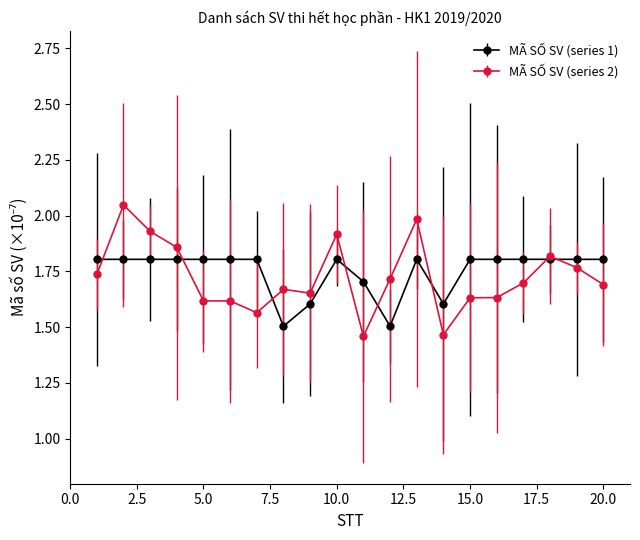

At how many categories does at least one series exceed 1?

20